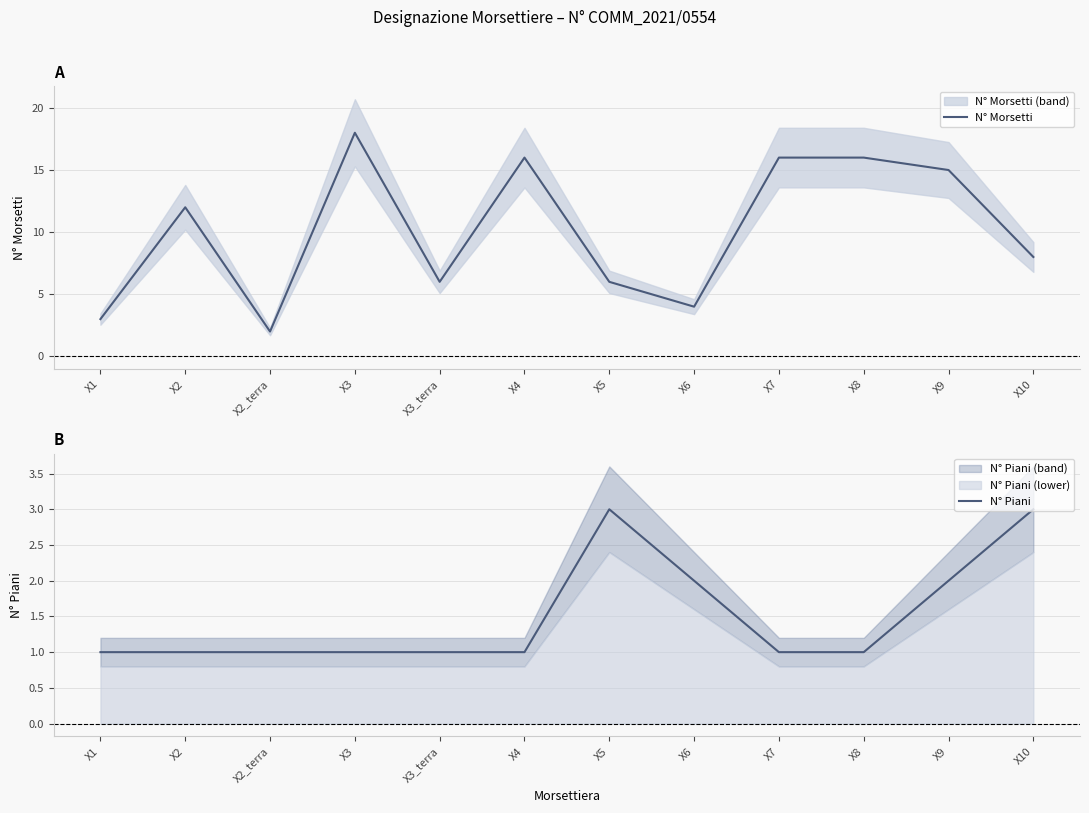

Count the number of data series in this chart.

2